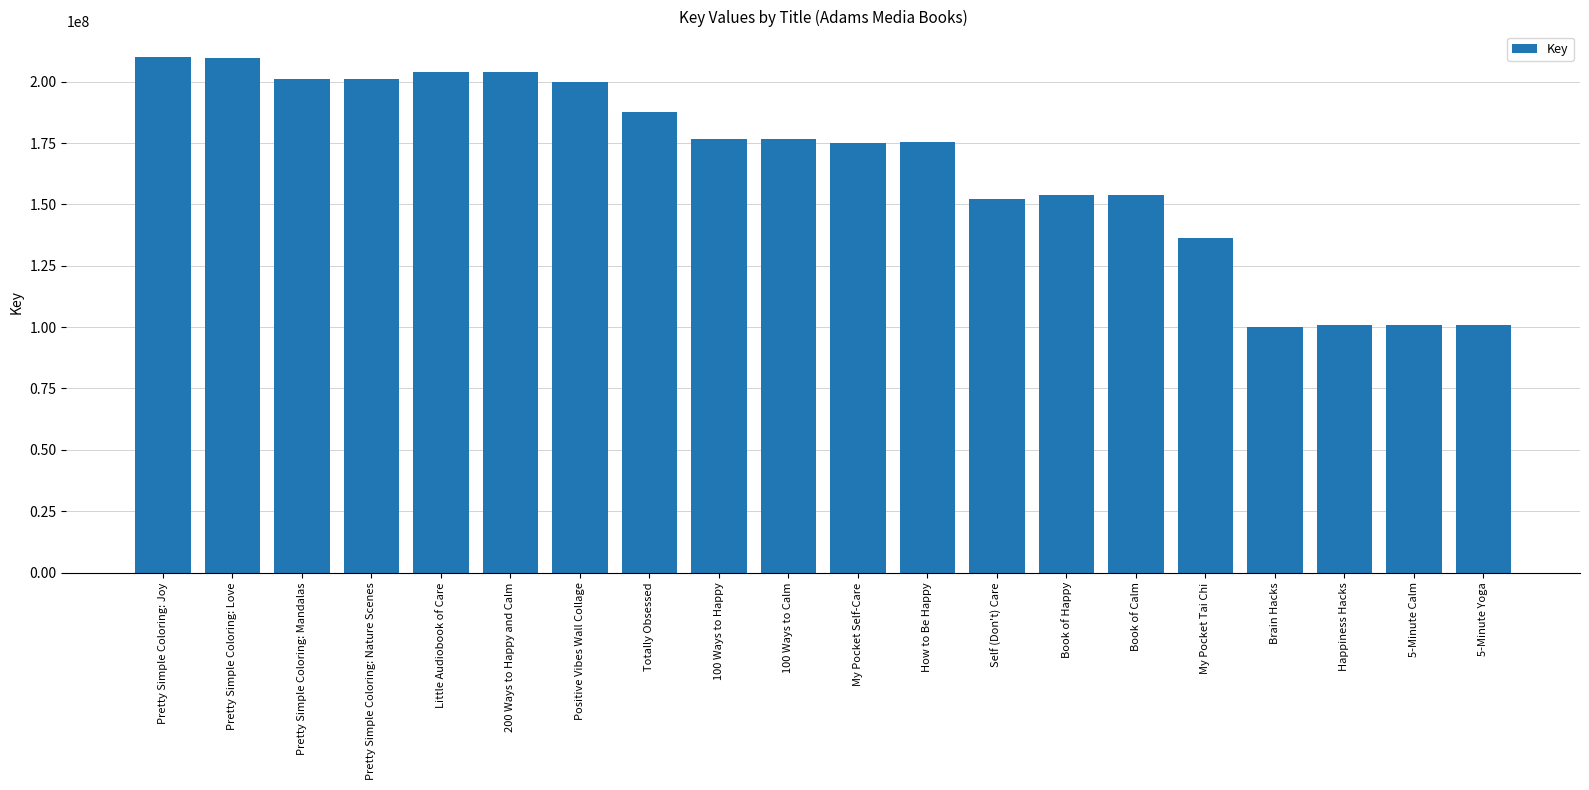

Is it true that the value at 200 Ways to Happy and Calm is 203728400?

True